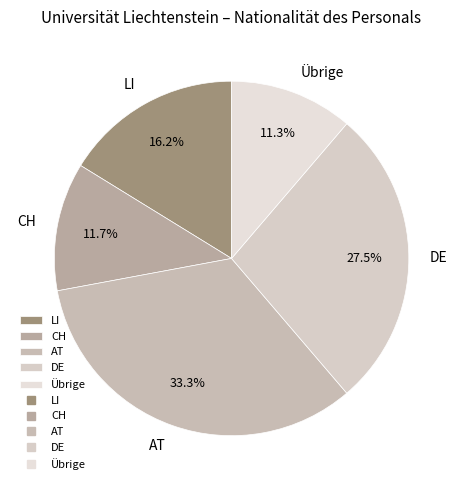

True or false: AT accounts for 28% of the total.

False